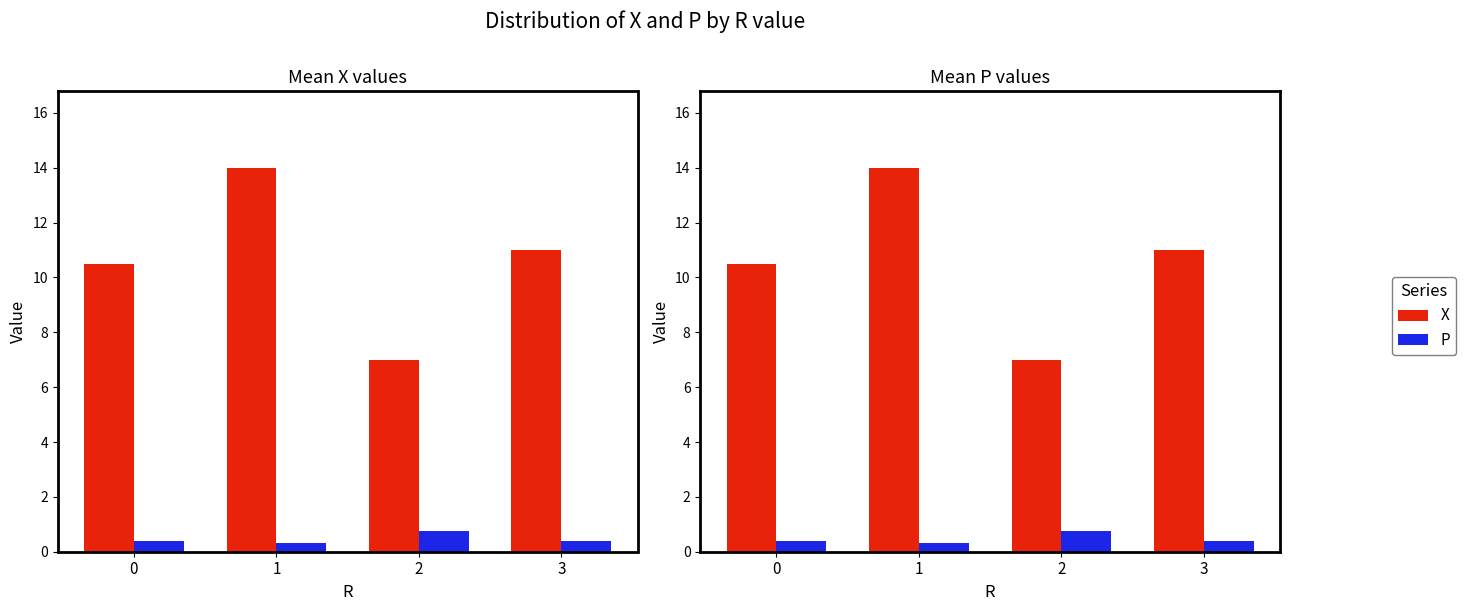

List the labels in order of P value, smallest first.

1, 0, 3, 2